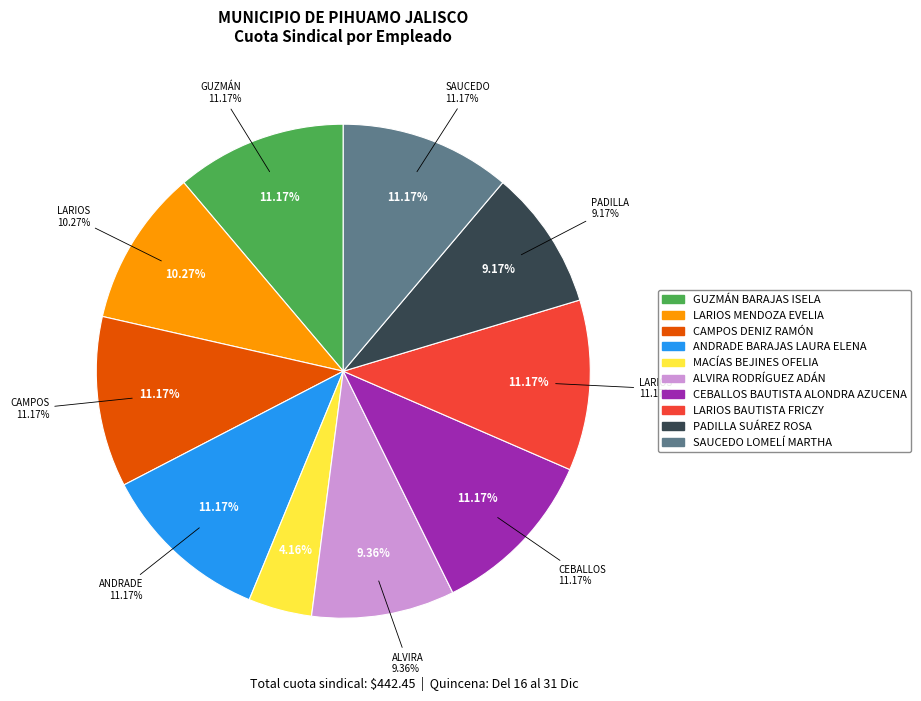

How much of the chart is everything except LARIOS MENDOZA EVELIA?

89.7%